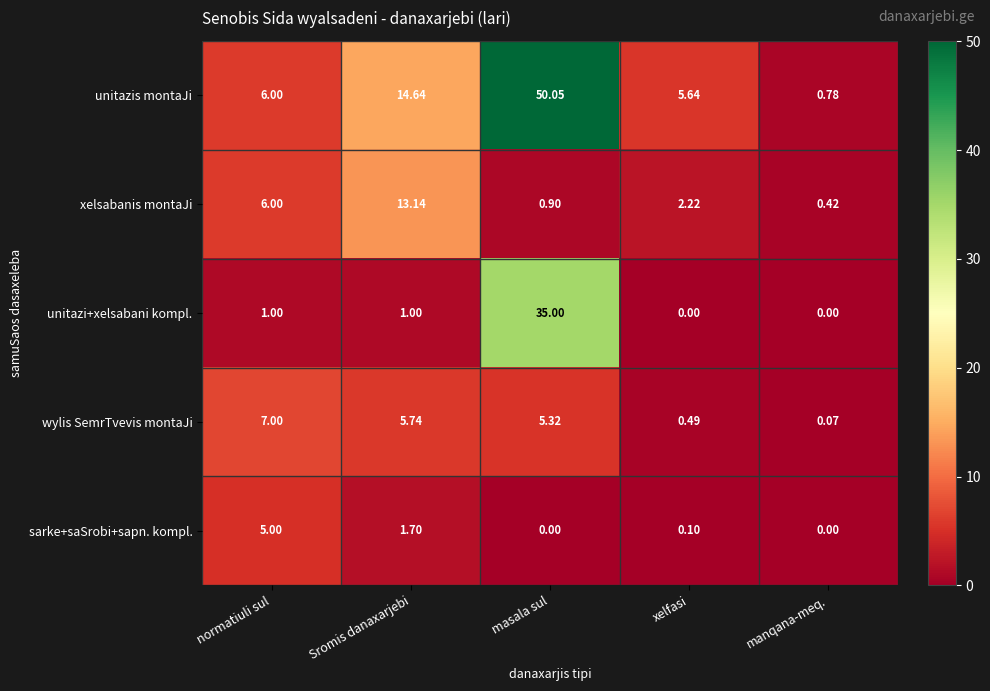

What is the difference between the highest and lowest values at Sromis danaxarjebi?

13.6